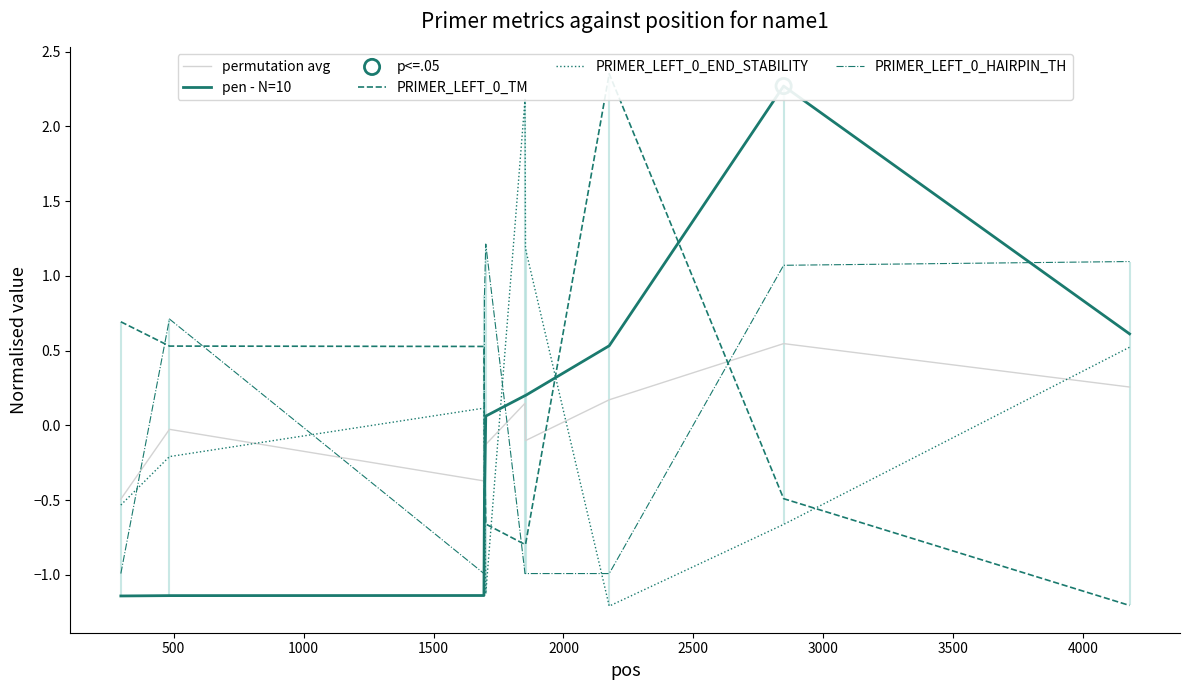

What are all the series names shown in the legend?

permutation avg, pen - N=10, PRIMER_LEFT_0_TM, PRIMER_LEFT_0_END_STABILITY, PRIMER_LEFT_0_HAIRPIN_TH